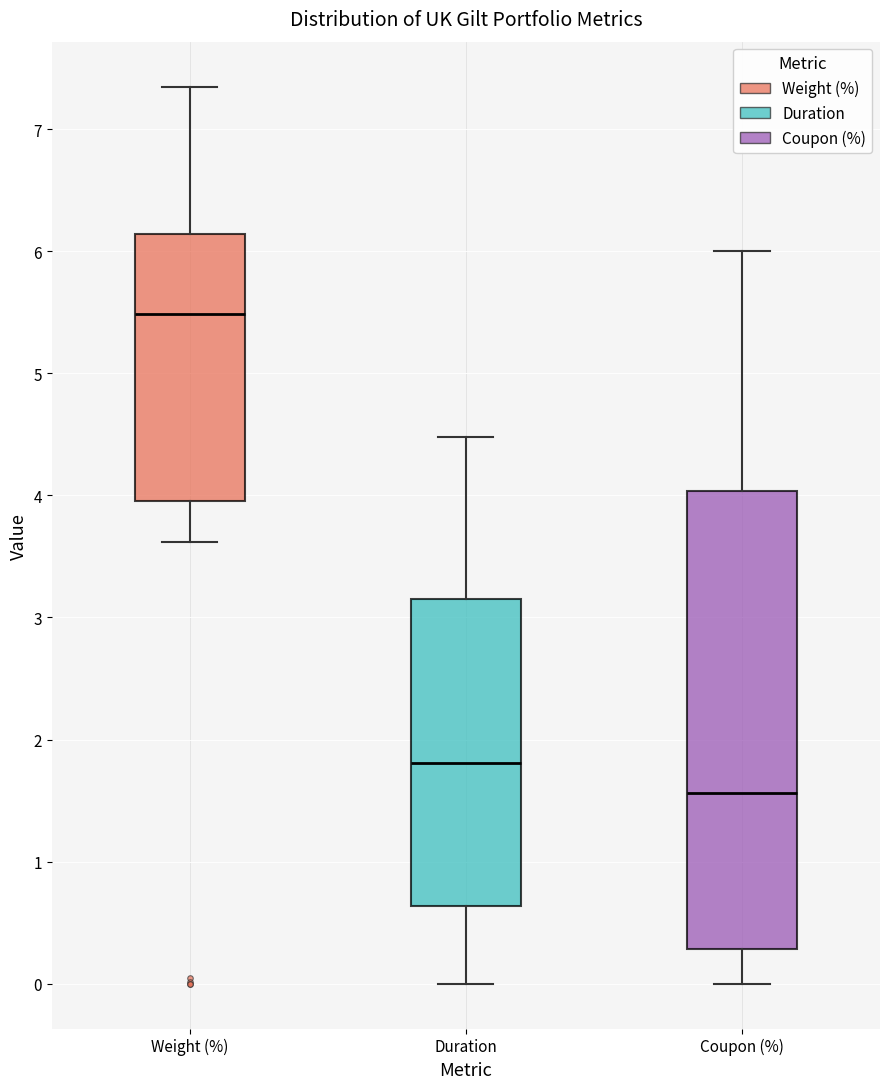

Reading left to right, read every box against the y-axis: the position of its median line, the range the box covers, and the ends of its whiskers. The values are not printed on the chart, so give them approximately, as read against the axis.

Weight (%): median 5.5, box 4.0 to 6.1, whiskers 3.6 to 7.4
Duration: median 1.8, box 0.6 to 3.2, whiskers 0.0 to 4.5
Coupon (%): median 1.6, box 0.3 to 4.0, whiskers 0.0 to 6.0